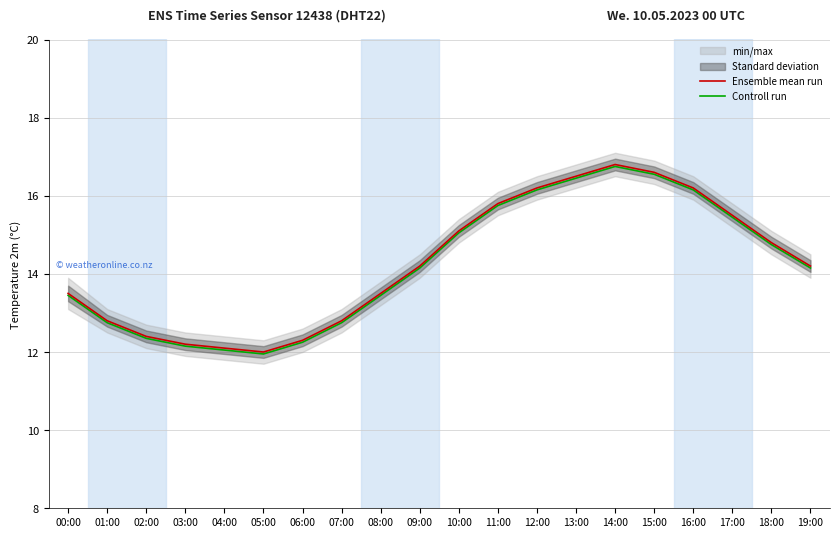

At which label is Ensemble mean run closest to 14?

09:00